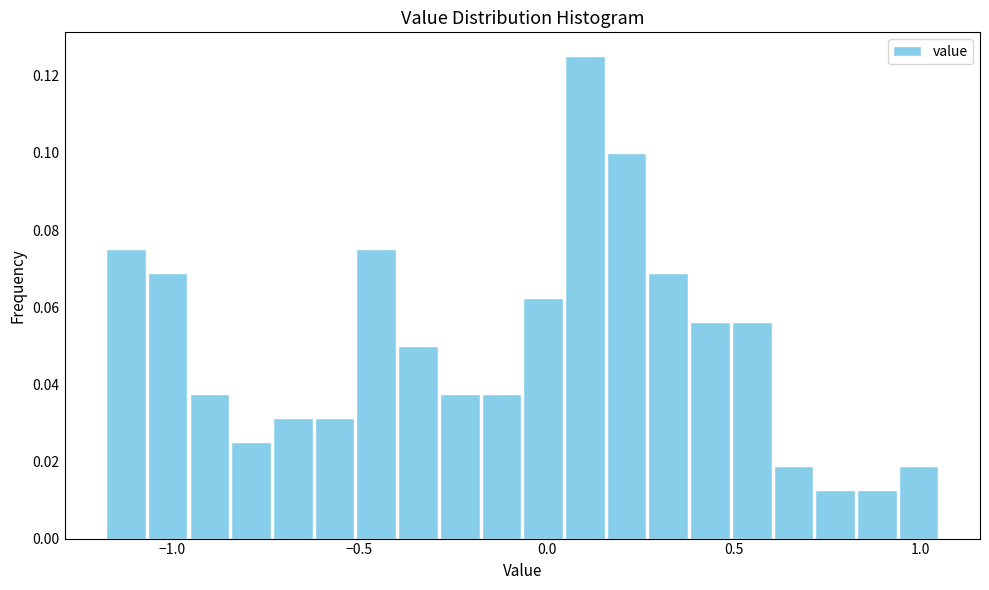

Around what value on the x-axis is the tallest bar? Give the approximate position of its centre, as read against the axis.

0.10